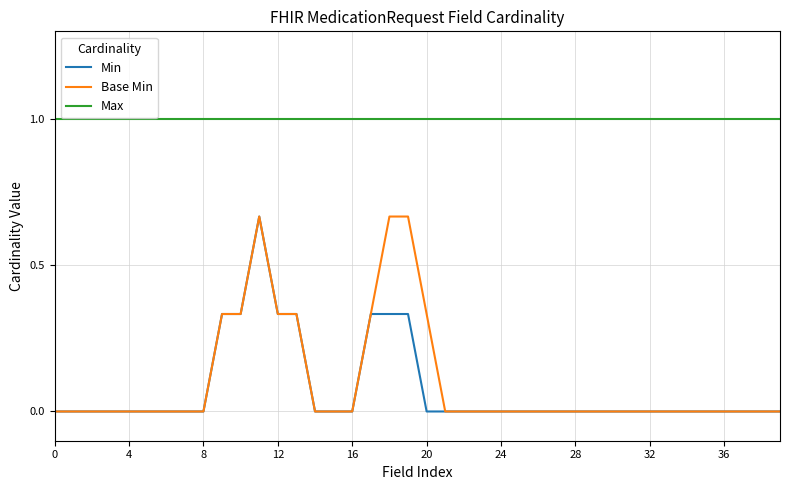

Is this an area chart (filled region under the line)?

No